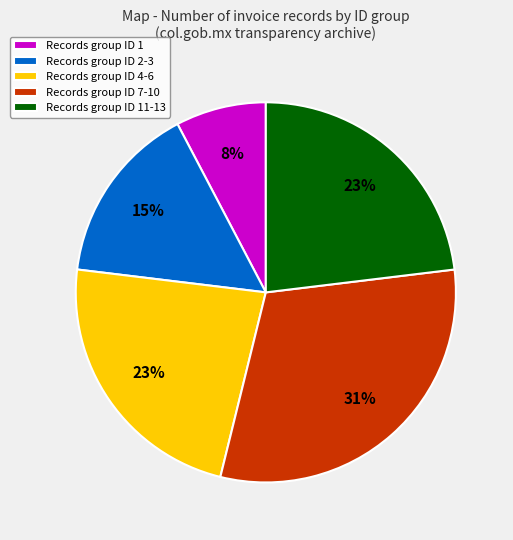

To the nearest percent, what percentage of the pie is Records group ID 1?

8%